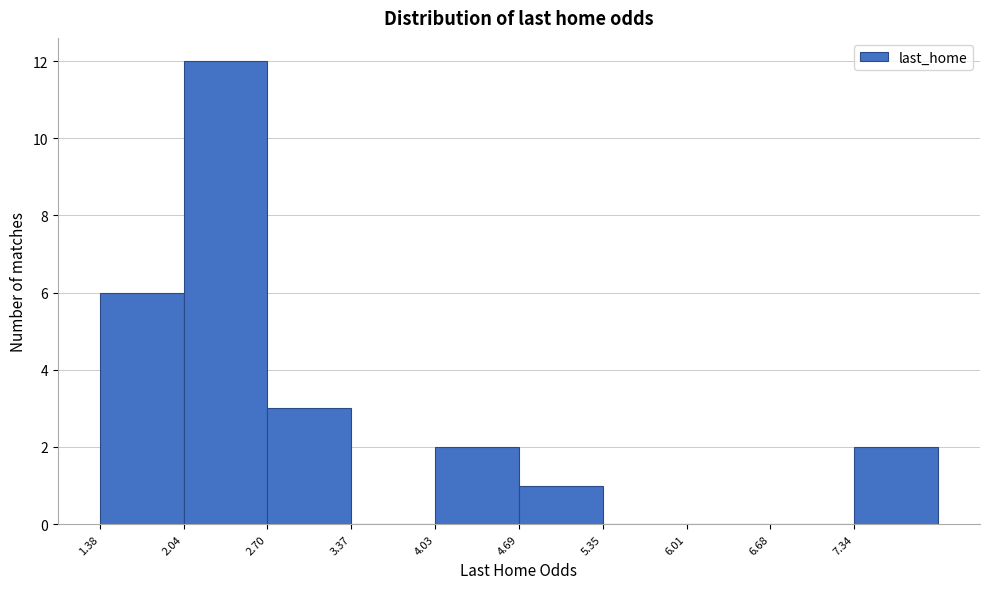

Over which range of the x-axis is the bar tallest?

2.0 to 2.7